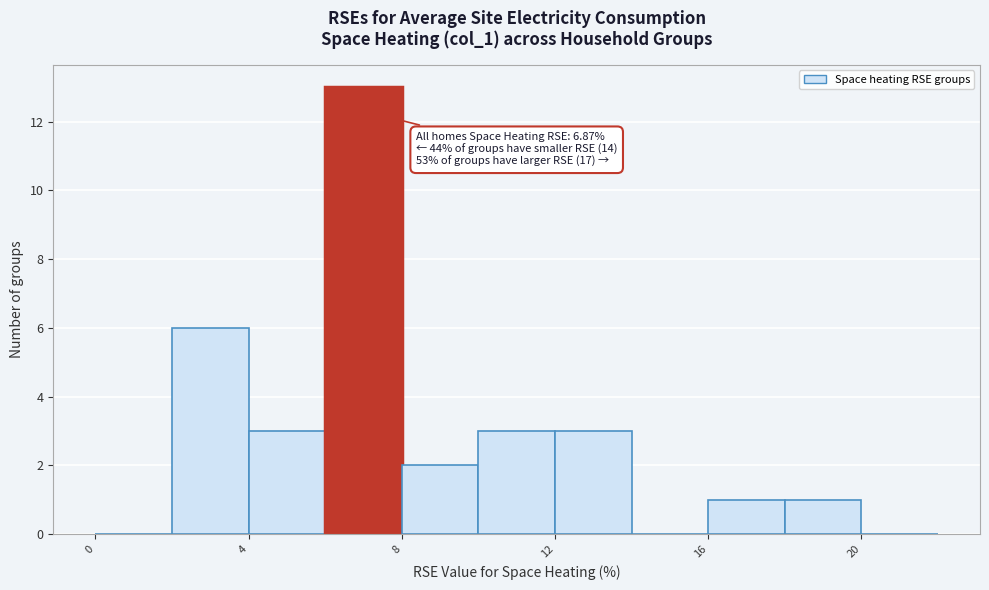

Which range on the x-axis has the tallest bar?

6 to 8